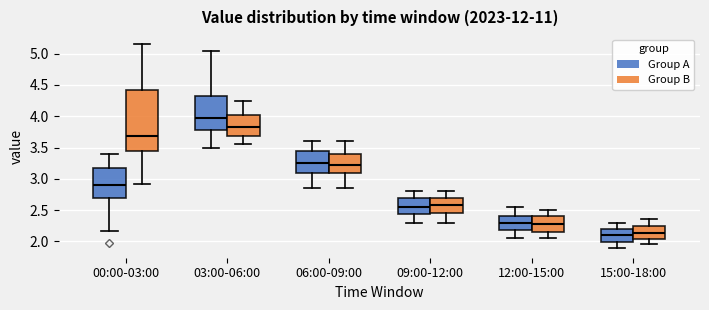

Reading left to right, read every box against the y-axis: the position of its median line, the range the box covers, and the ends of its whiskers. The values are not printed on the chart, so give them approximately, as read against the axis.

00:00-03:00 (Group A): median 2.90, box 2.70 to 3.15, whiskers 2.15 to 3.40
00:00-03:00 (Group B): median 3.70, box 3.45 to 4.45, whiskers 2.90 to 5.15
03:00-06:00 (Group A): median 4.00, box 3.80 to 4.35, whiskers 3.50 to 5.05
03:00-06:00 (Group B): median 3.85, box 3.70 to 4.00, whiskers 3.55 to 4.25
06:00-09:00 (Group A): median 3.25, box 3.10 to 3.45, whiskers 2.85 to 3.60
06:00-09:00 (Group B): median 3.25, box 3.10 to 3.40, whiskers 2.85 to 3.60
09:00-12:00 (Group A): median 2.55, box 2.45 to 2.70, whiskers 2.30 to 2.80
09:00-12:00 (Group B): median 2.60, box 2.45 to 2.70, whiskers 2.30 to 2.80
12:00-15:00 (Group A): median 2.30, box 2.20 to 2.40, whiskers 2.05 to 2.55
12:00-15:00 (Group B): median 2.30, box 2.15 to 2.40, whiskers 2.05 to 2.50
15:00-18:00 (Group A): median 2.10, box 2.00 to 2.20, whiskers 1.90 to 2.30
15:00-18:00 (Group B): median 2.15, box 2.05 to 2.25, whiskers 1.95 to 2.35